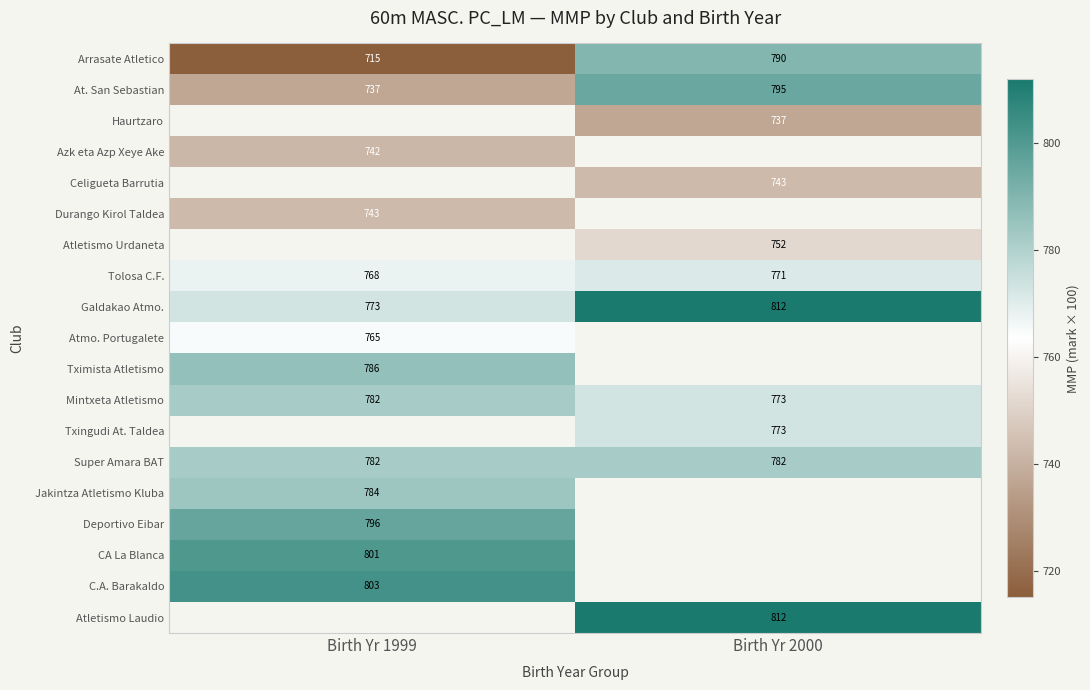

What is the minimum value for Mintxeta Atletismo?

773